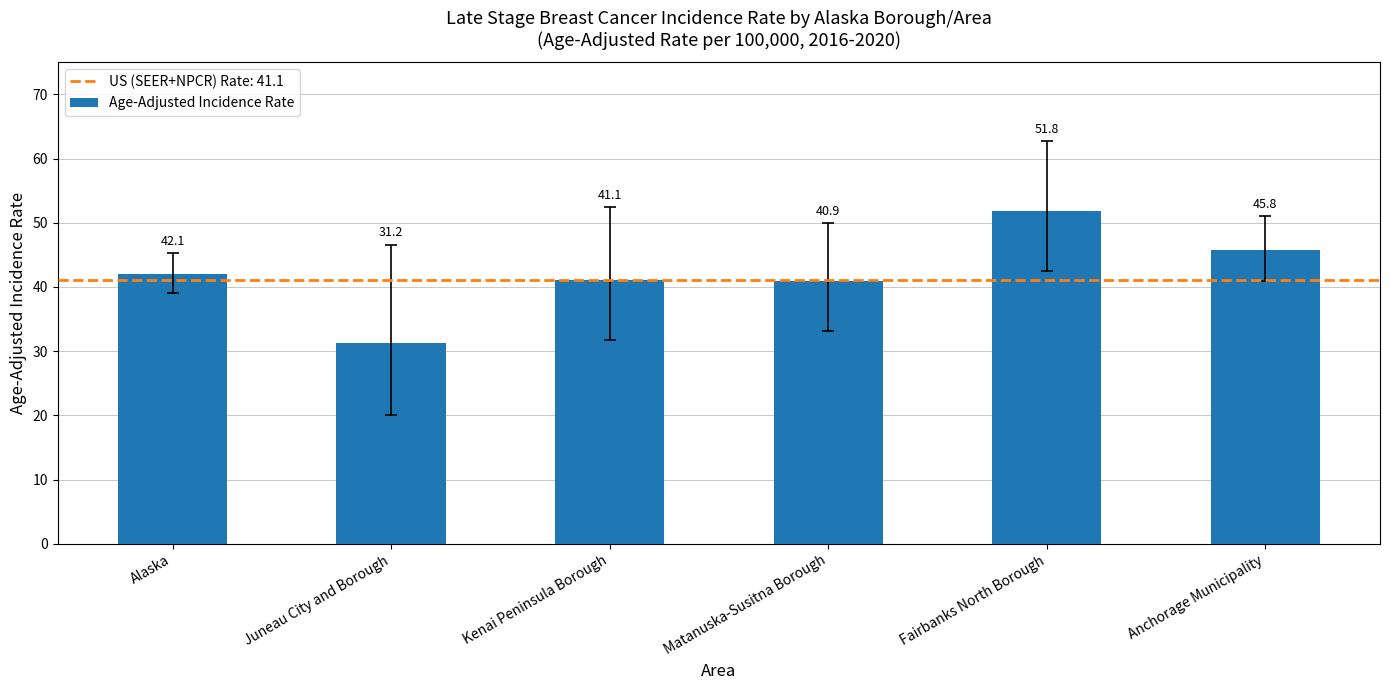

What is the maximum value shown in the chart?

51.8